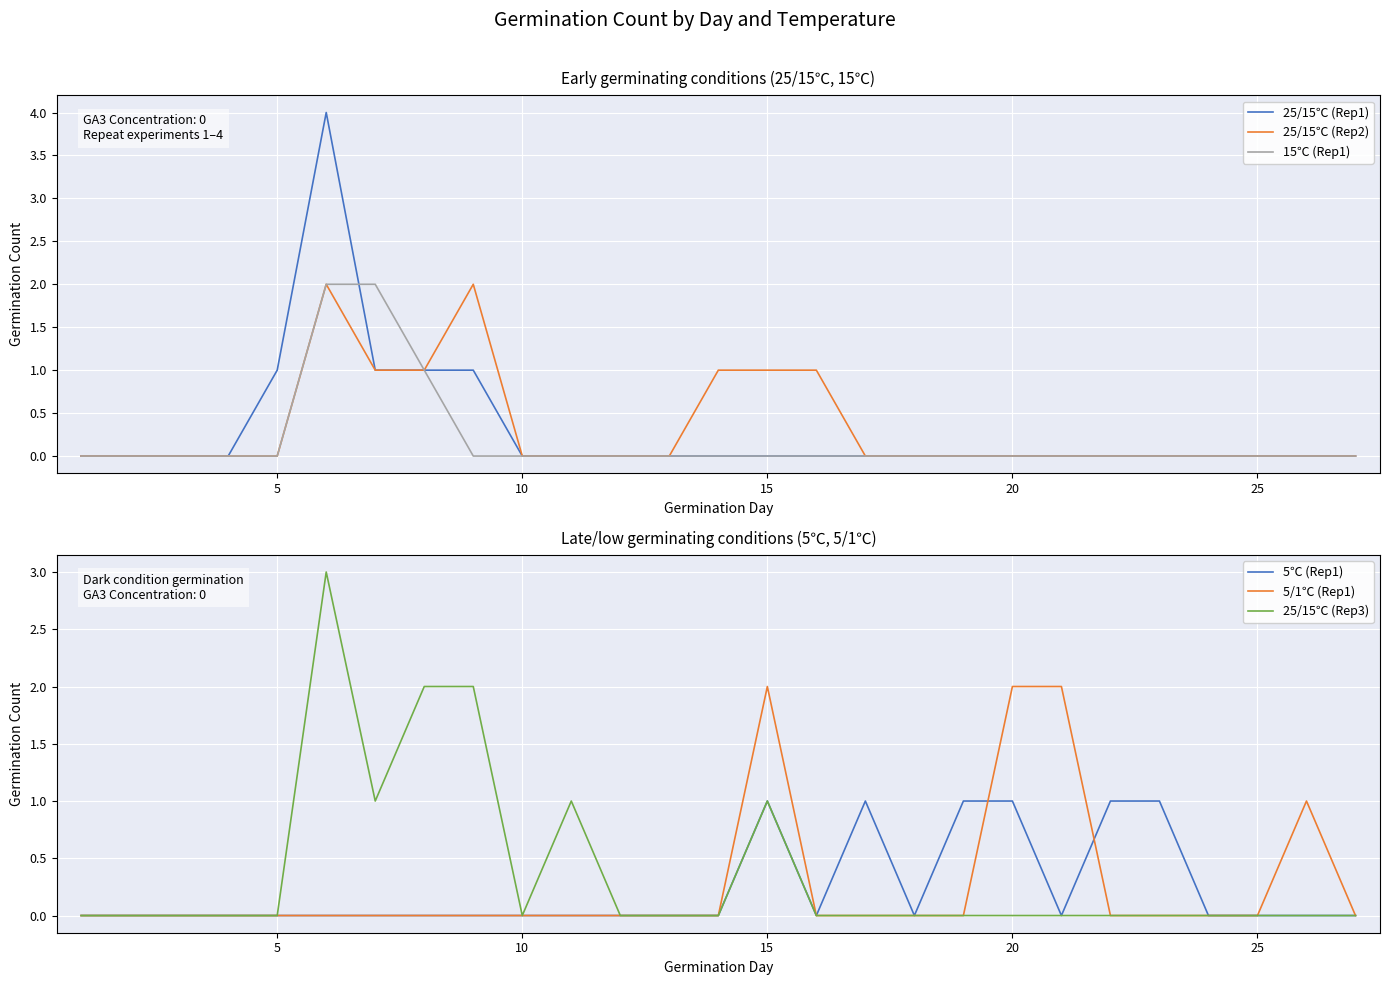

The 5℃ (Rep1) series shows 1 at 25. True or false?

False